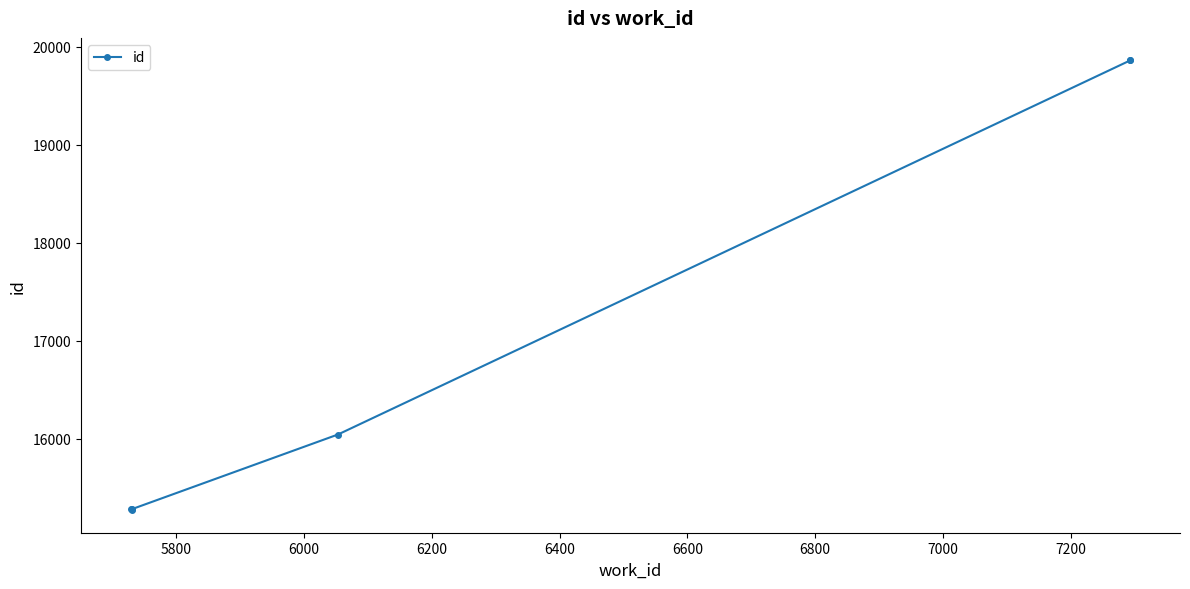

What is the minimum value shown in the chart?

15270